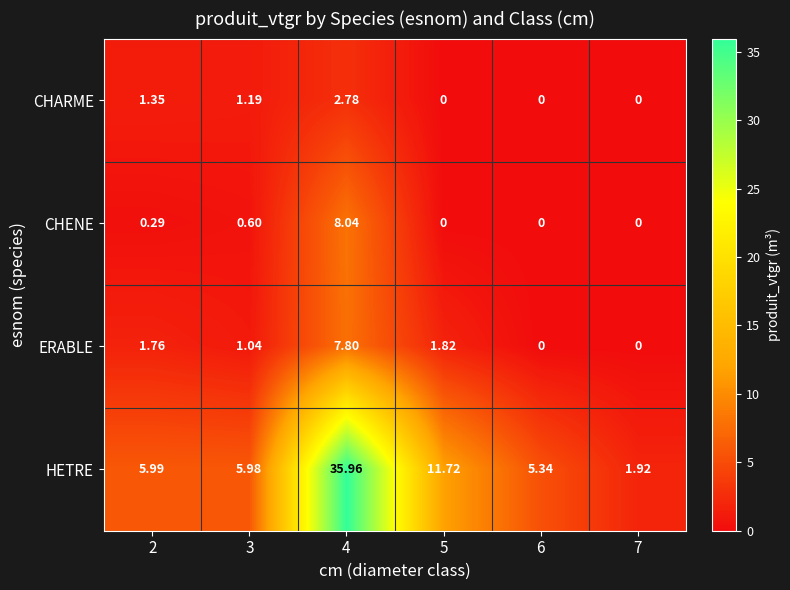

Rank the series at 4 from lowest to highest value.

CHARME, ERABLE, CHENE, HETRE